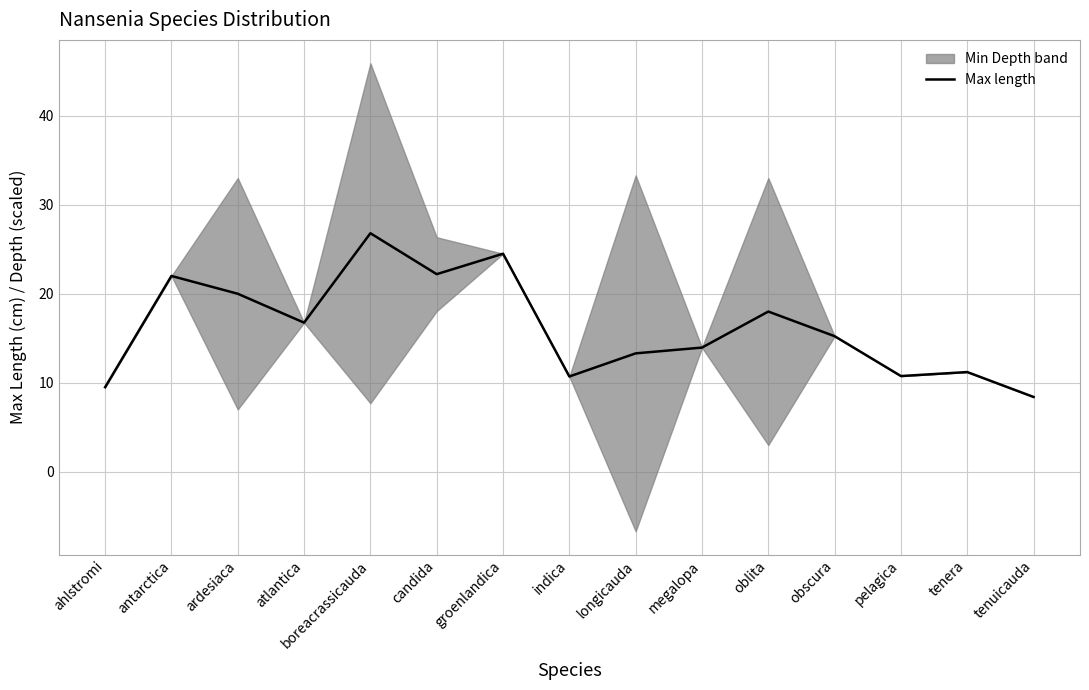

Is this an area chart (filled region under the line)?

No